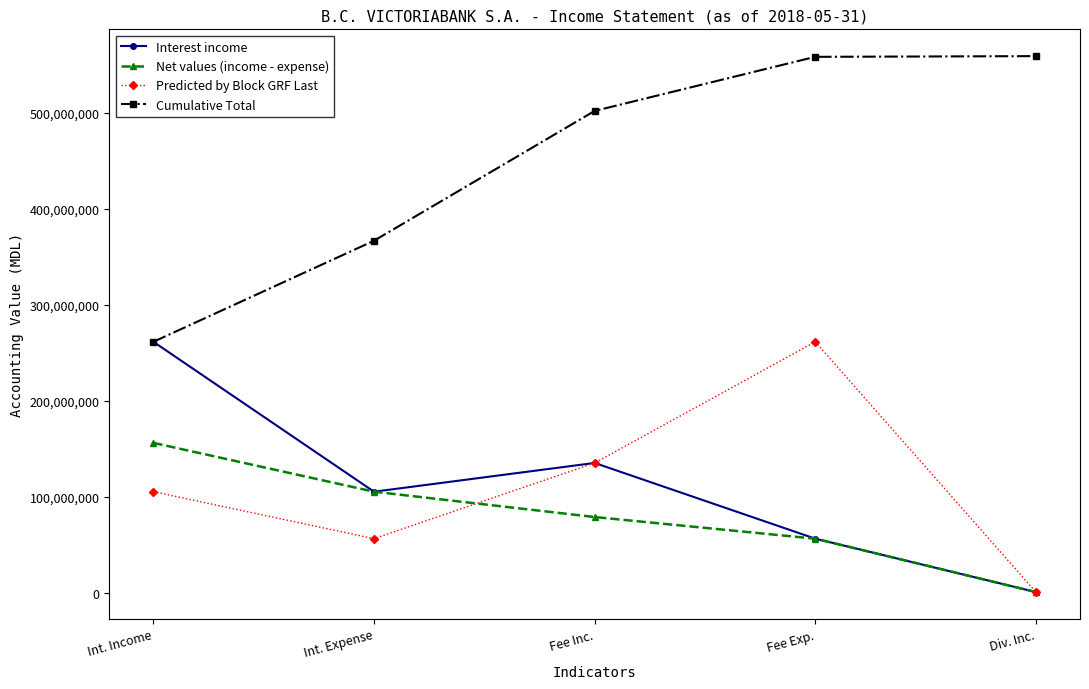

How many categories are shown in the chart?

5